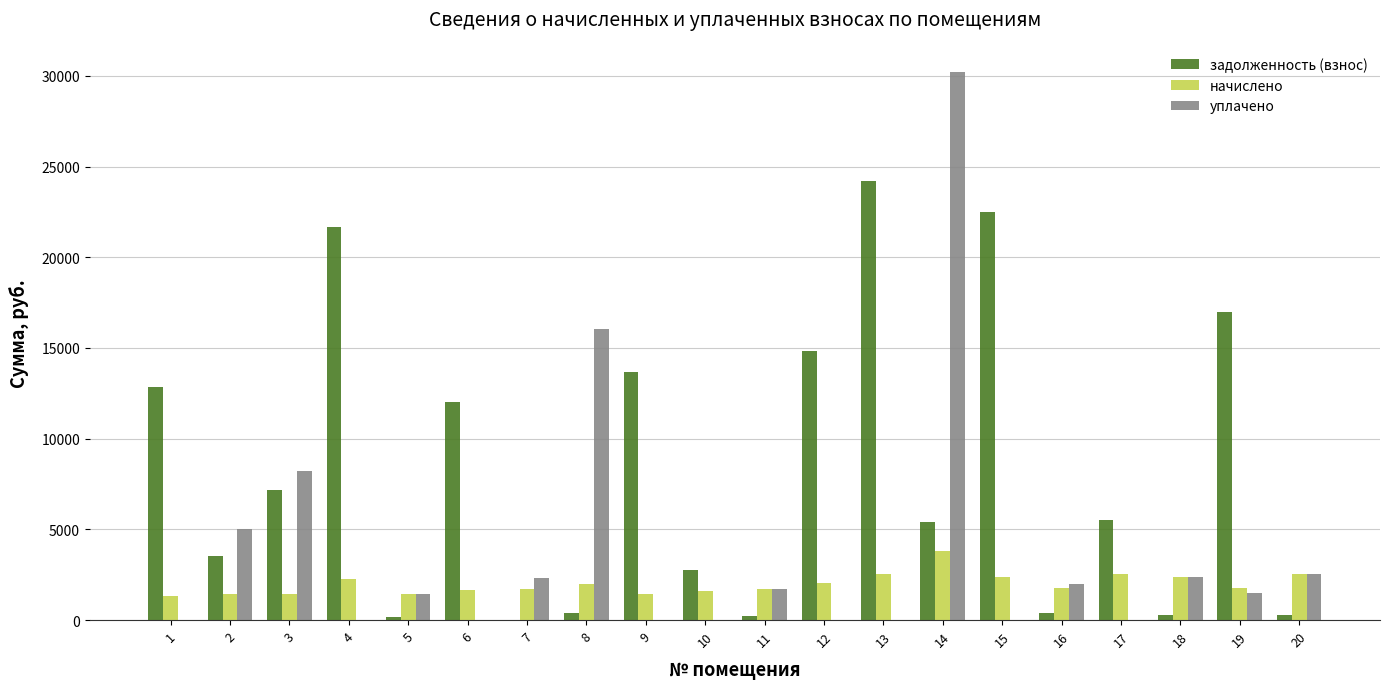

What is the total value across all series at 15?

24873.5